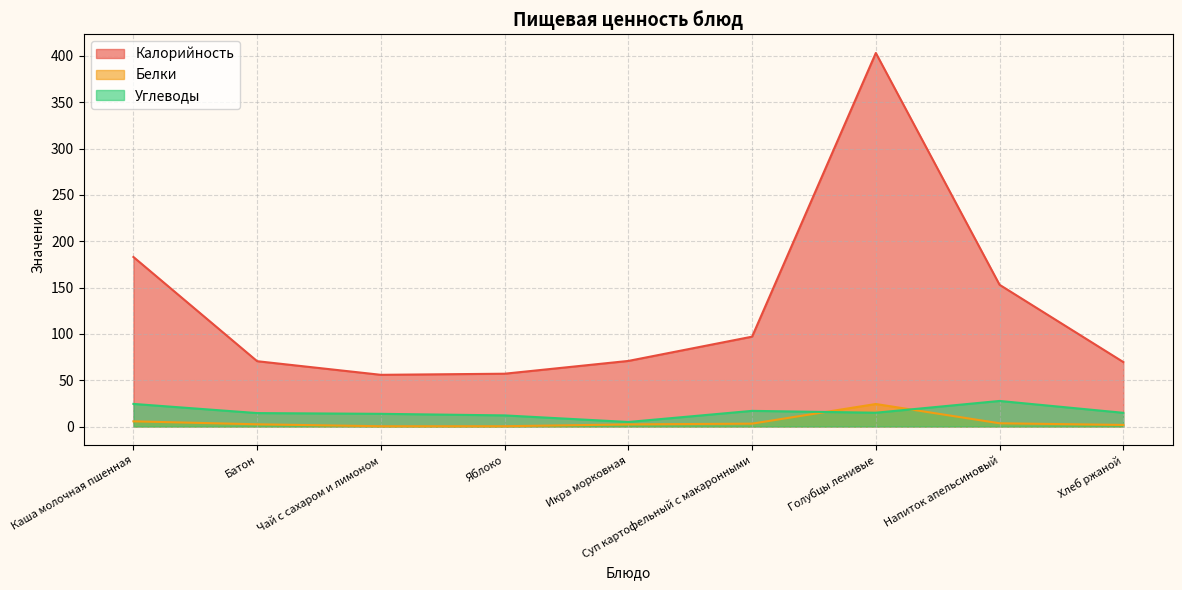

The value of Углеводы at Чай с сахаром и лимоном is 13.7. True or false?

True